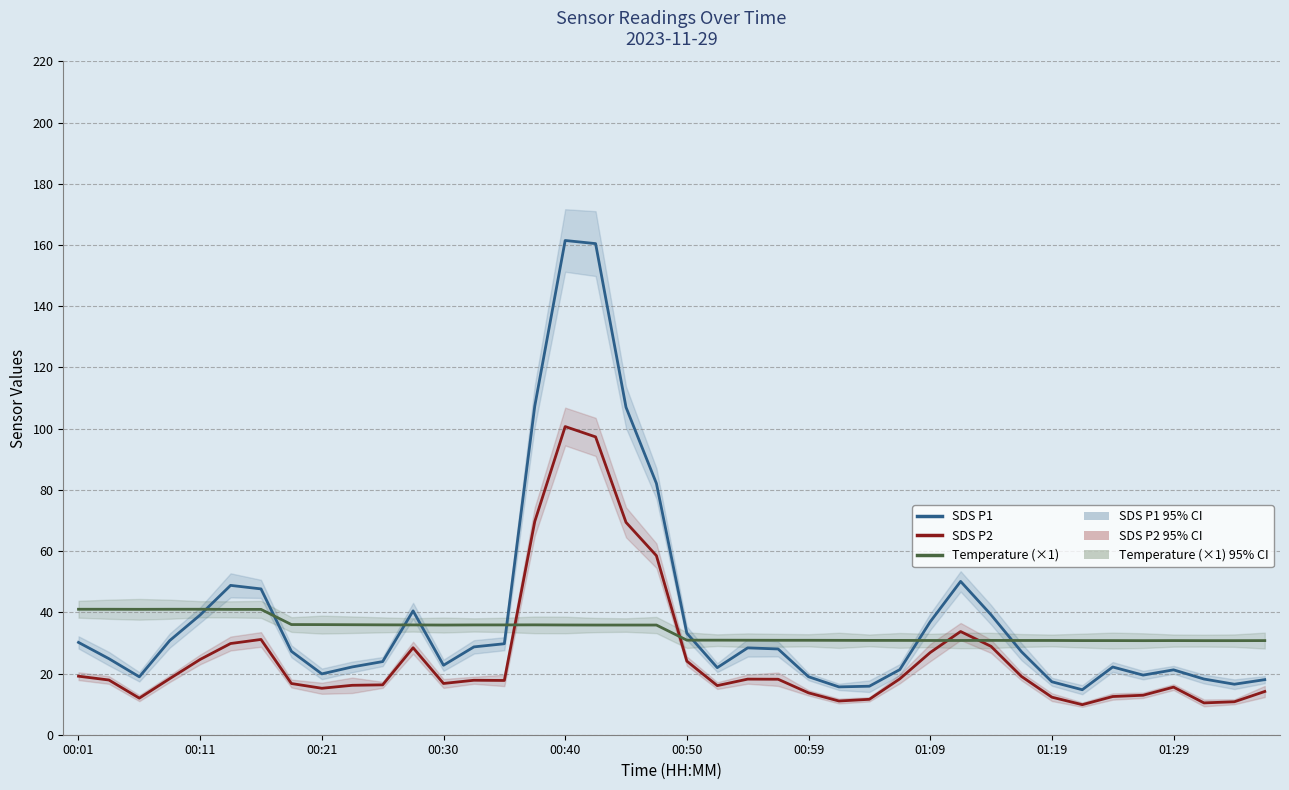

What are all the series names shown in the legend?

SDS P1, SDS P2, Temperature (×1)